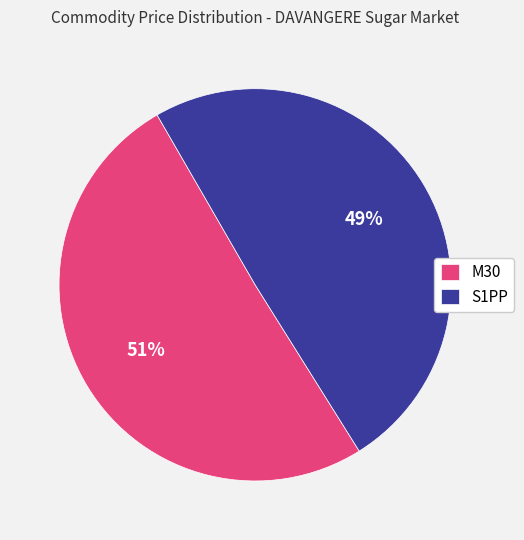

Is there a majority slice in this chart?

Yes